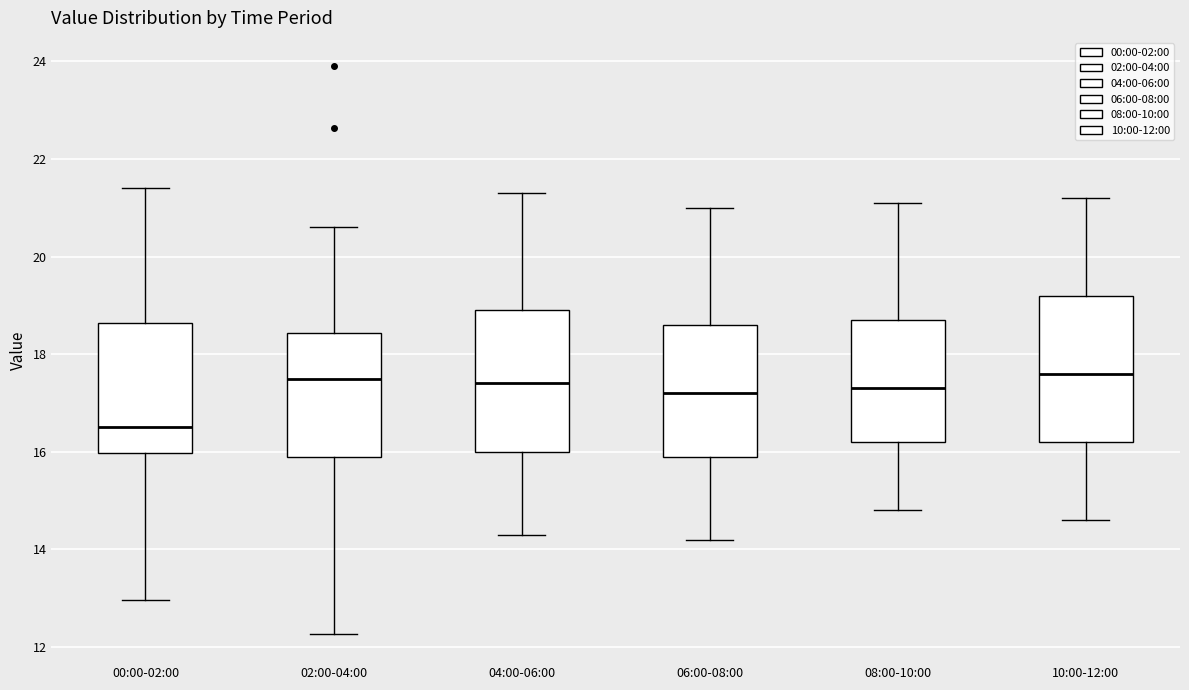

Reading left to right, read every box against the y-axis: the position of its median line, the range the box covers, and the ends of its whiskers. The values are not printed on the chart, so give them approximately, as read against the axis.

00:00-02:00: median 16.6, box 16.0 to 18.6, whiskers 13.0 to 21.4
02:00-04:00: median 17.6, box 16.0 to 18.4, whiskers 12.2 to 20.6
04:00-06:00: median 17.4, box 16.0 to 19.0, whiskers 14.4 to 21.4
06:00-08:00: median 17.2, box 16.0 to 18.6, whiskers 14.2 to 21.0
08:00-10:00: median 17.4, box 16.2 to 18.8, whiskers 14.8 to 21.2
10:00-12:00: median 17.6, box 16.2 to 19.2, whiskers 14.6 to 21.2